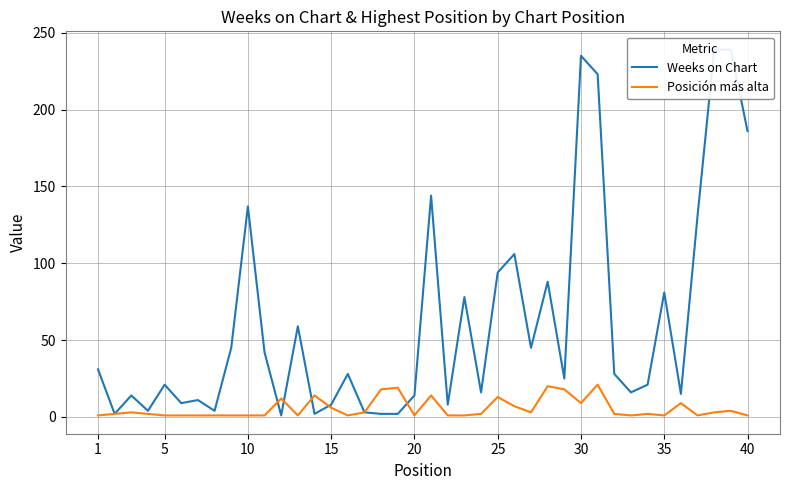

What is the difference between the maximum and minimum values in the Posición más alta series?

20